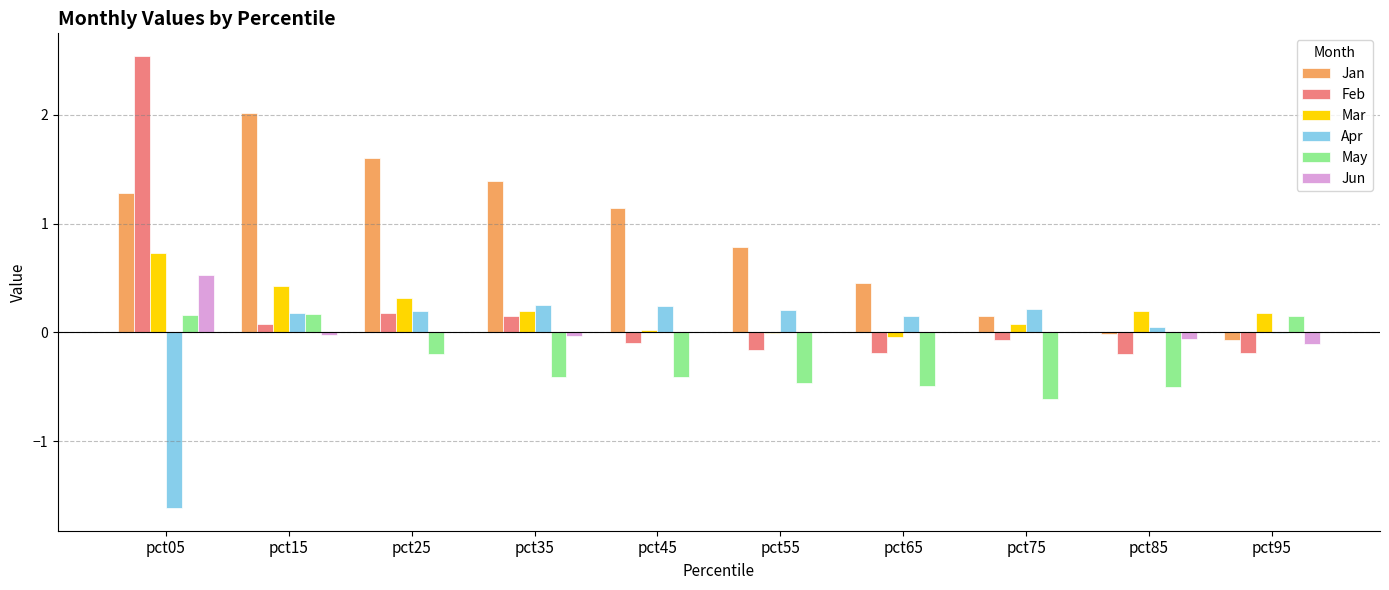

Where does the Jan series first go above 1?

pct05